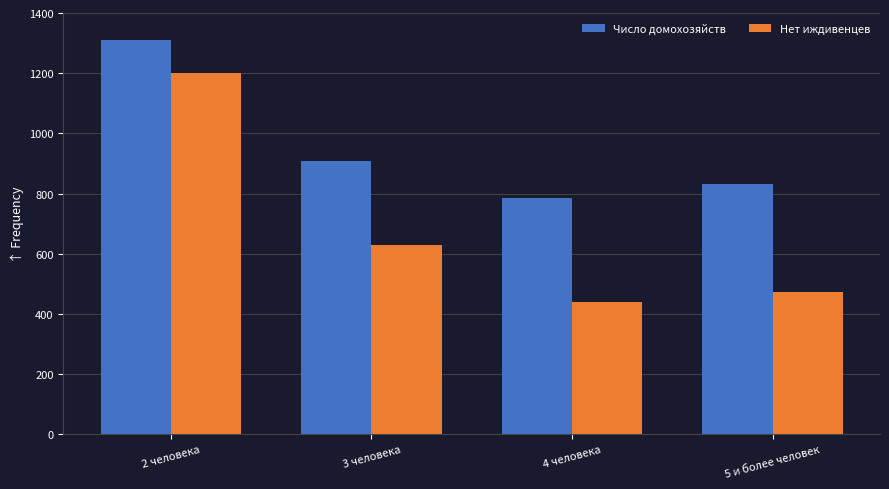

True or false: Число домохозяйств has a value of 907 at 3 человека.

True